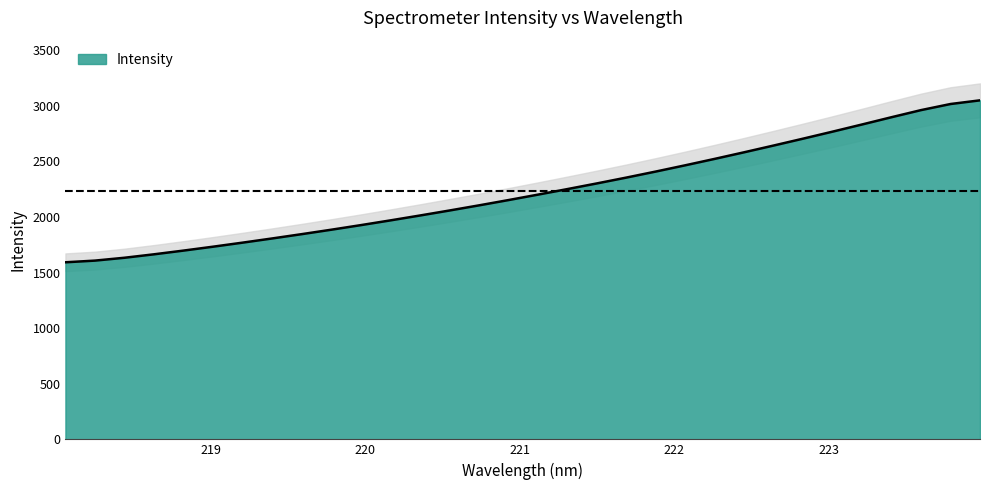

The value at 223.2172 is 4999.9. True or false?

False